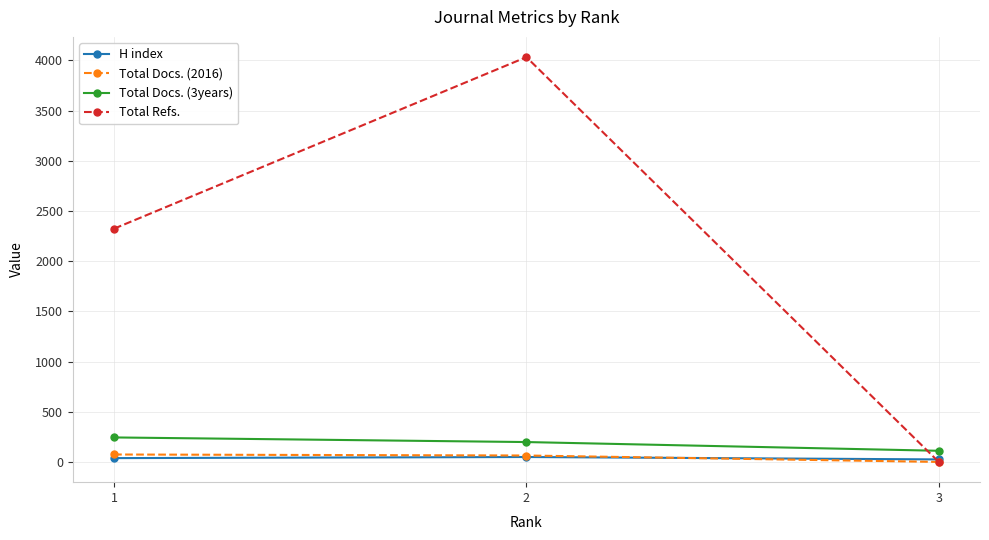

At how many categories does at least one series exceed 3520?

1